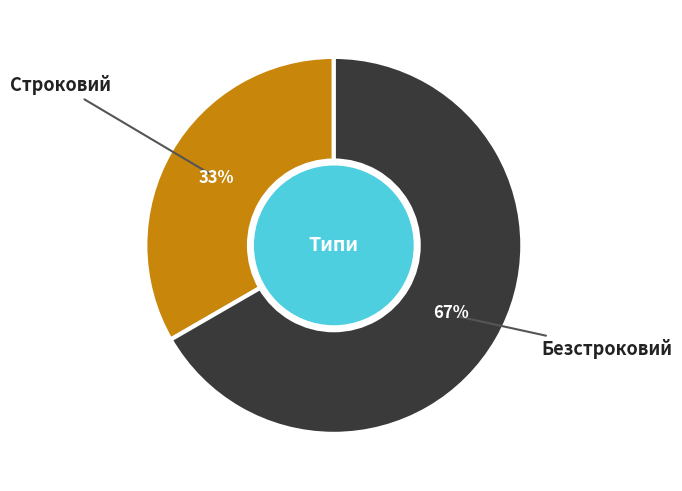

Count the number of slices in the pie.

2